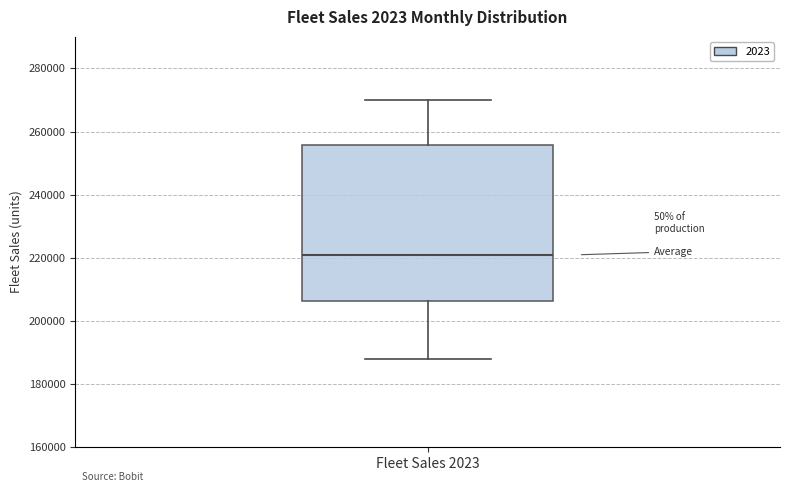

Where does the median line of the box for Fleet Sales 2023 sit on the y-axis? The values are not printed on the chart, so give them approximately, as read against the axis.

220000